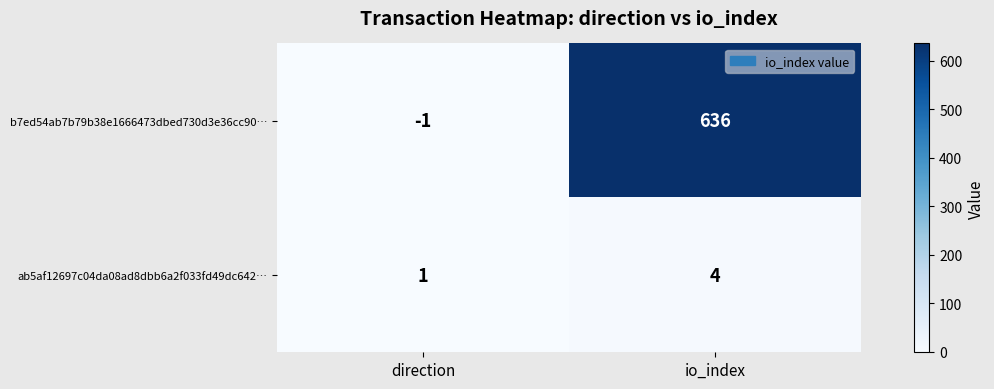

Is it true that b7ed54ab7b79b38e1666473dbed730d3e36cc90… equals 636 at io_index?

True